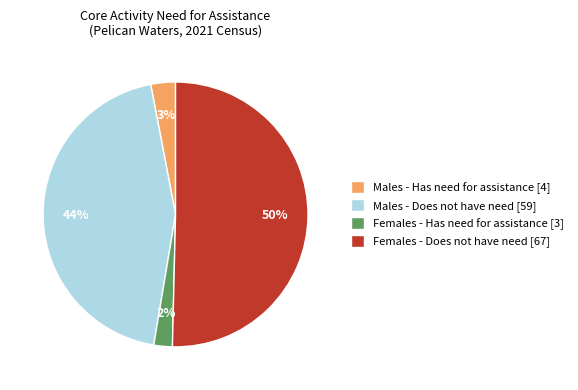

True or false: Males - Has need for assistance [4] accounts for 3% of the total.

True